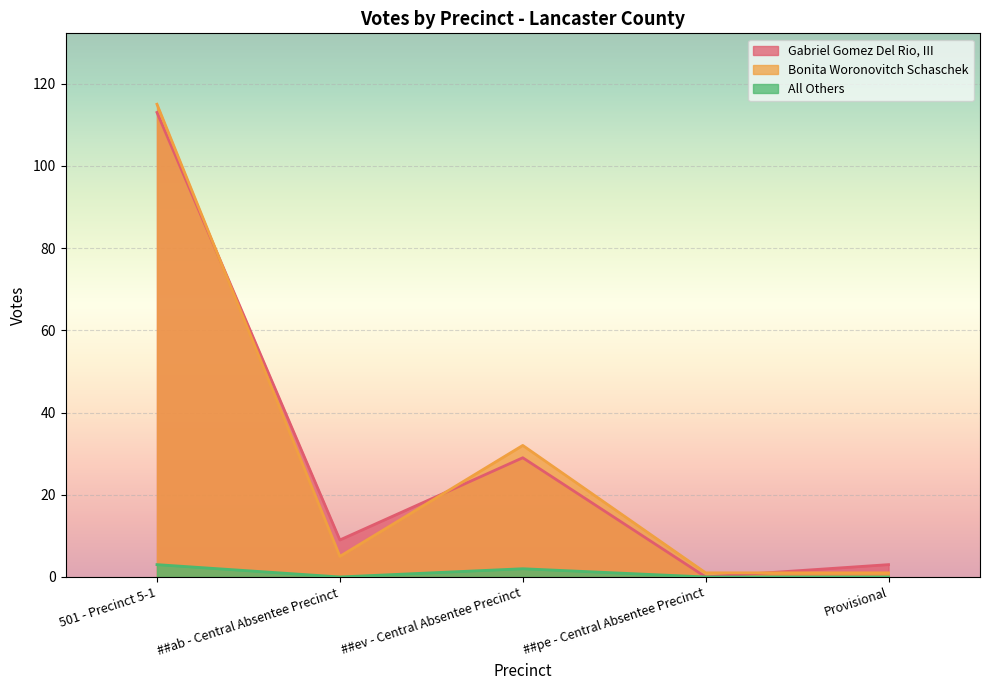

Reading left to right, list all the values displayed in this chart.

Gabriel Gomez Del Rio, III: 113	9	29	0	3
Bonita Woronovitch Schaschek: 115	5	32	1	1
All Others: 3	0	2	0	0